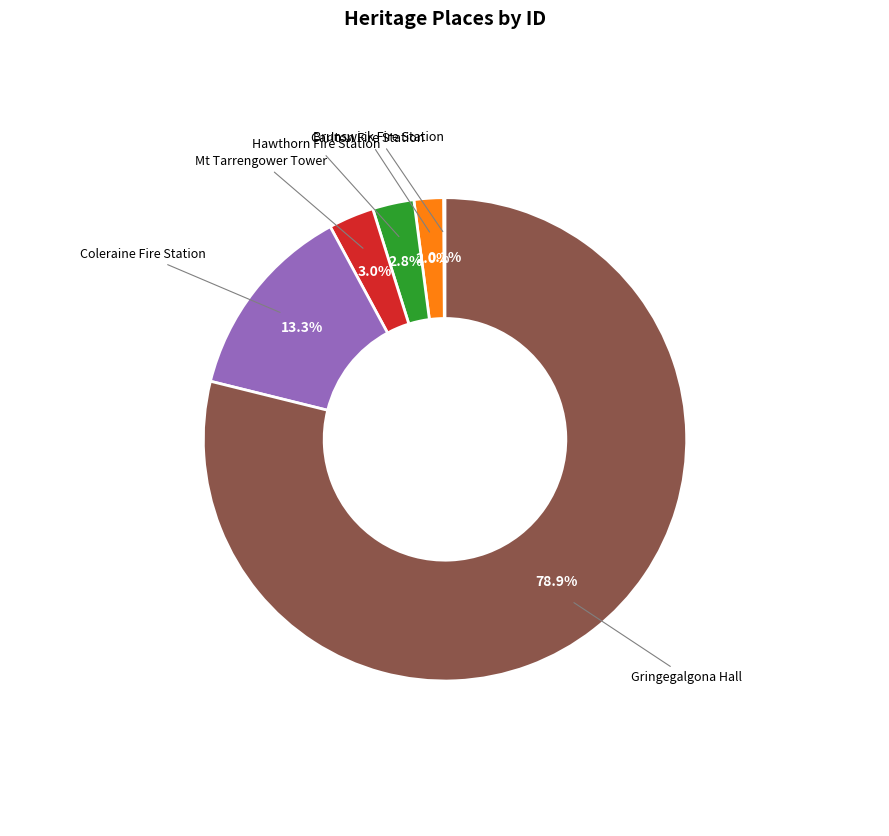

Does any single category account for the majority?

Yes